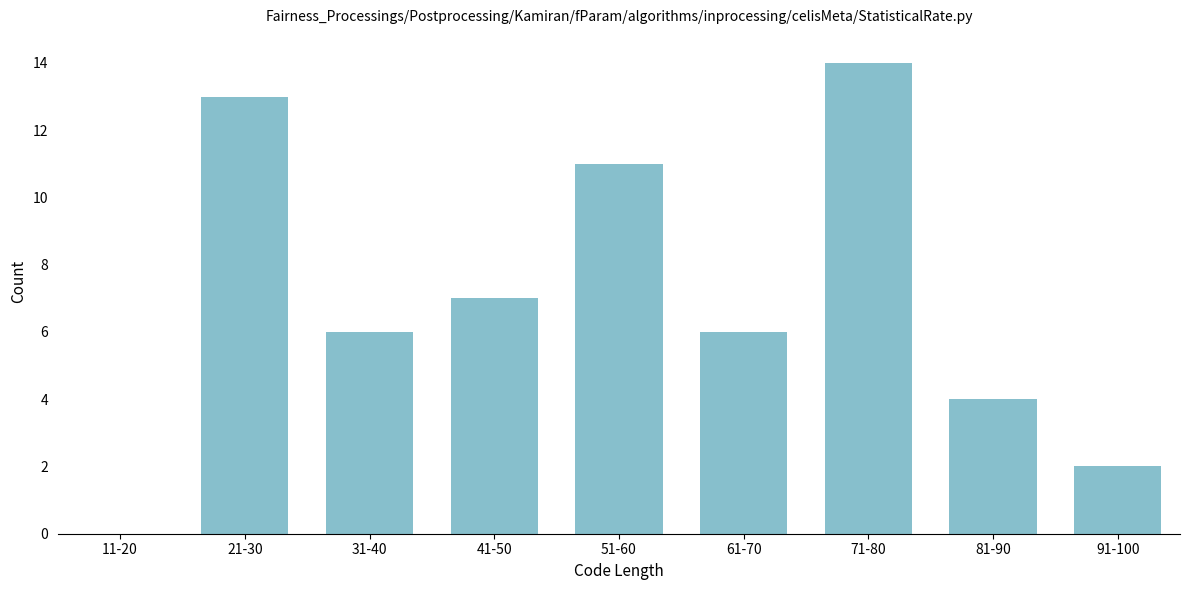

Reading left to right, list all the values displayed in this chart.

11-20=0	21-30=13	31-40=6	41-50=7	51-60=11	61-70=6	71-80=14	81-90=4	91-100=2